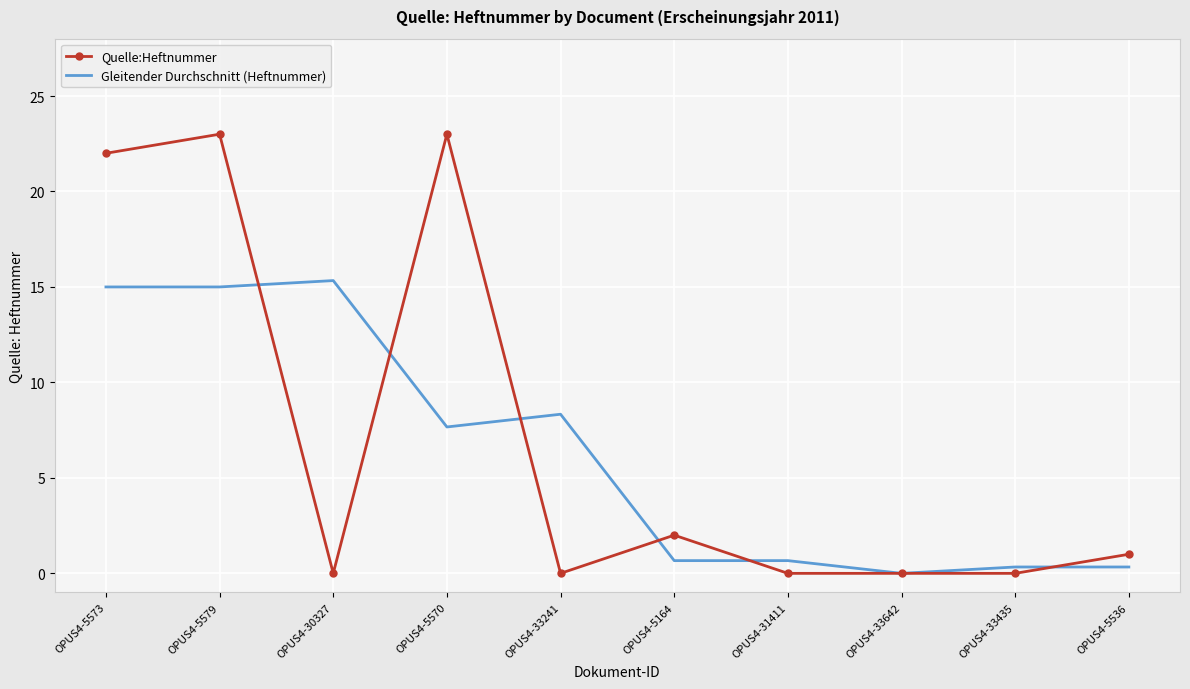

What position from the right is OPUS4-33642?

3